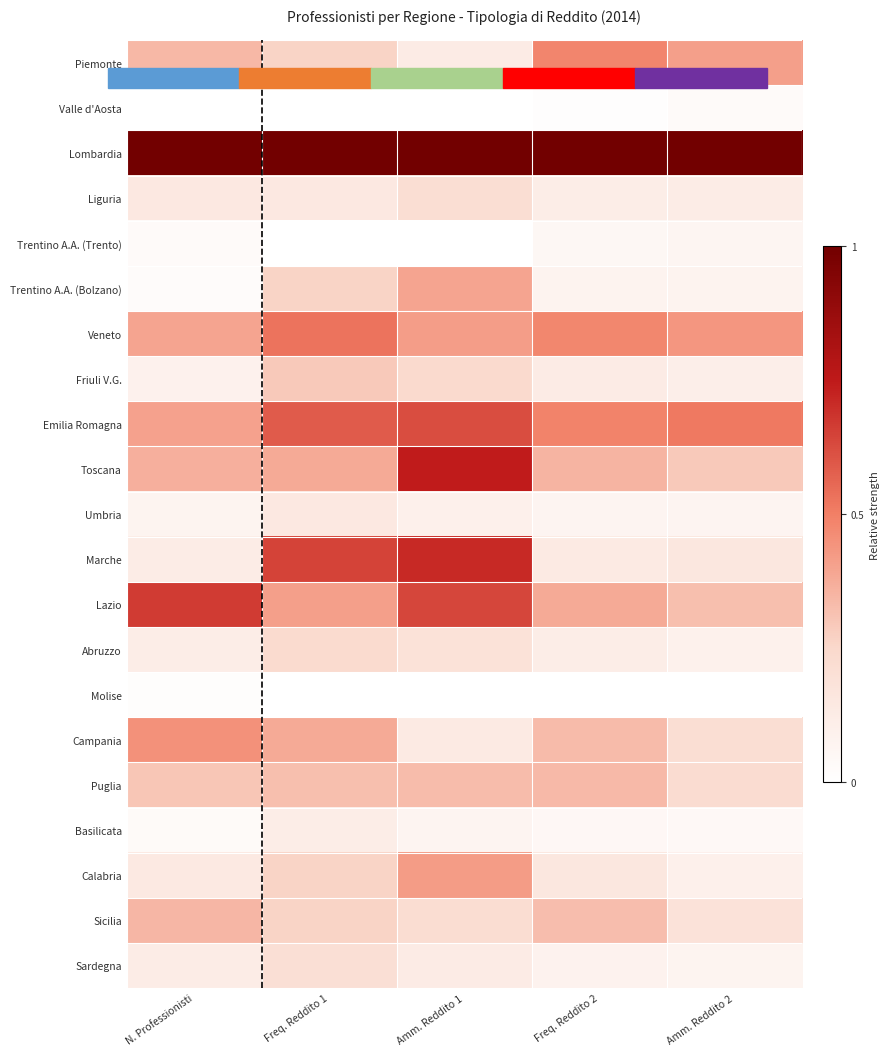

What is the total value across all series at Amm. Reddito 2?

4.5